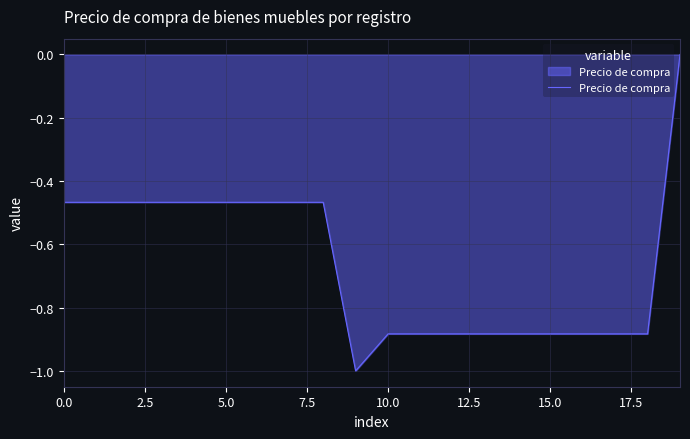

What is the minimum value shown in the chart?

-1.0